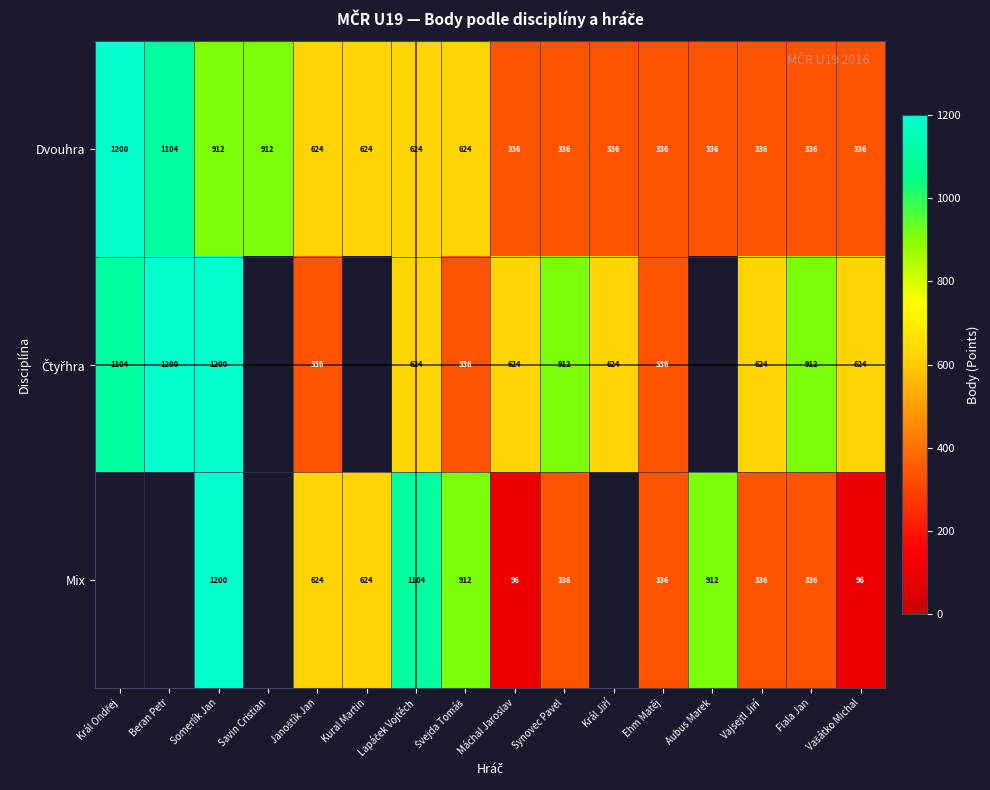

What is the minimum value for Dvouhra?

336